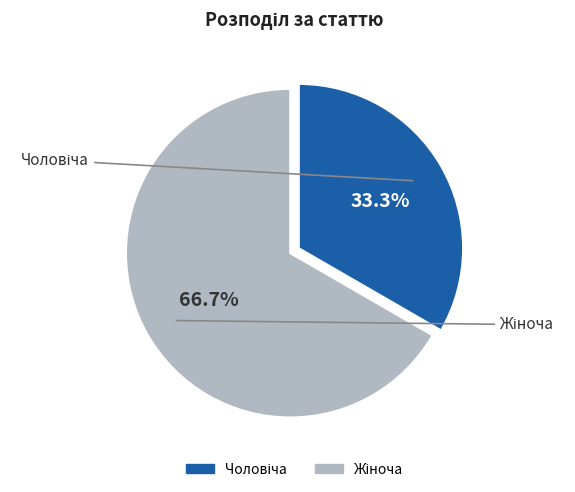

Count the number of slices in the pie.

2